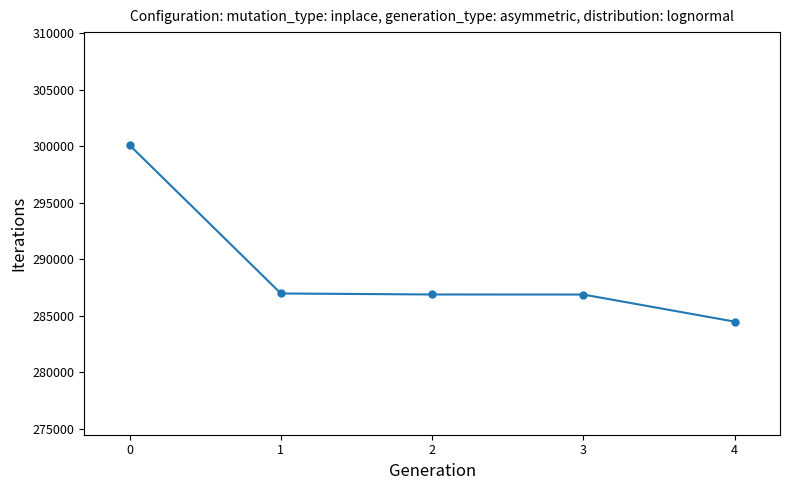

True or false: there are more than 1 points higher than both neighbors.

False